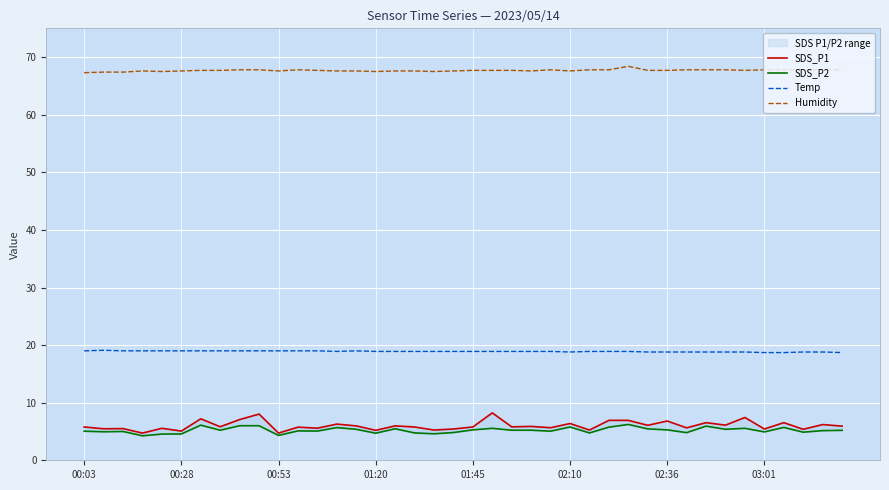

Reading left to right, extract all data points from this chart.

SDS_P1: 5.8	5.5	5.5	4.7	5.5	5.1	7.2	5.8	7.1	8.0	4.7	5.8	5.6	6.3	6.0	5.2	6.0	5.8	5.2	5.4	5.8	8.2	5.8	5.9	5.7	6.4	5.2	6.9	6.9	6.1	6.8	5.6	6.5	6.1	7.4	5.4	6.5	5.4	6.2	5.9
SDS_P2: 5.0	5.0	5.0	4.2	4.5	4.6	6.1	5.2	6.0	6.0	4.3	5.1	5.1	5.7	5.4	4.7	5.5	4.8	4.6	4.8	5.3	5.5	5.2	5.2	5.0	5.8	4.8	5.8	6.2	5.5	5.3	4.8	5.9	5.4	5.5	4.9	5.7	4.9	5.2	5.2
Temp: 19.0	19.1	19.0	19.0	19.0	19.0	19.0	19.0	19.0	19.0	19.0	19.0	19.0	18.9	19.0	18.9	18.9	18.9	18.9	18.9	18.9	18.9	18.9	18.9	18.9	18.8	18.9	18.9	18.9	18.8	18.8	18.8	18.8	18.8	18.8	18.7	18.7	18.8	18.8	18.7
Humidity: 67.3	67.4	67.4	67.6	67.5	67.6	67.7	67.7	67.8	67.8	67.6	67.8	67.7	67.6	67.6	67.5	67.6	67.6	67.5	67.6	67.7	67.7	67.7	67.6	67.8	67.6	67.8	67.8	68.4	67.7	67.7	67.8	67.8	67.8	67.7	67.8	67.8	67.8	67.8	67.8